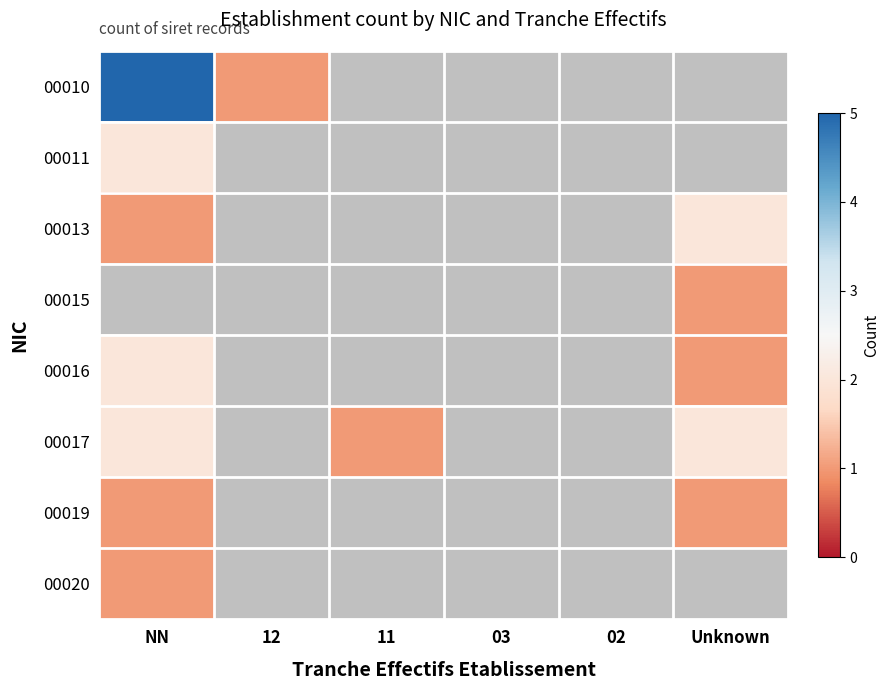

What is the difference between the maximum and minimum values in the 00013 series?

1.0